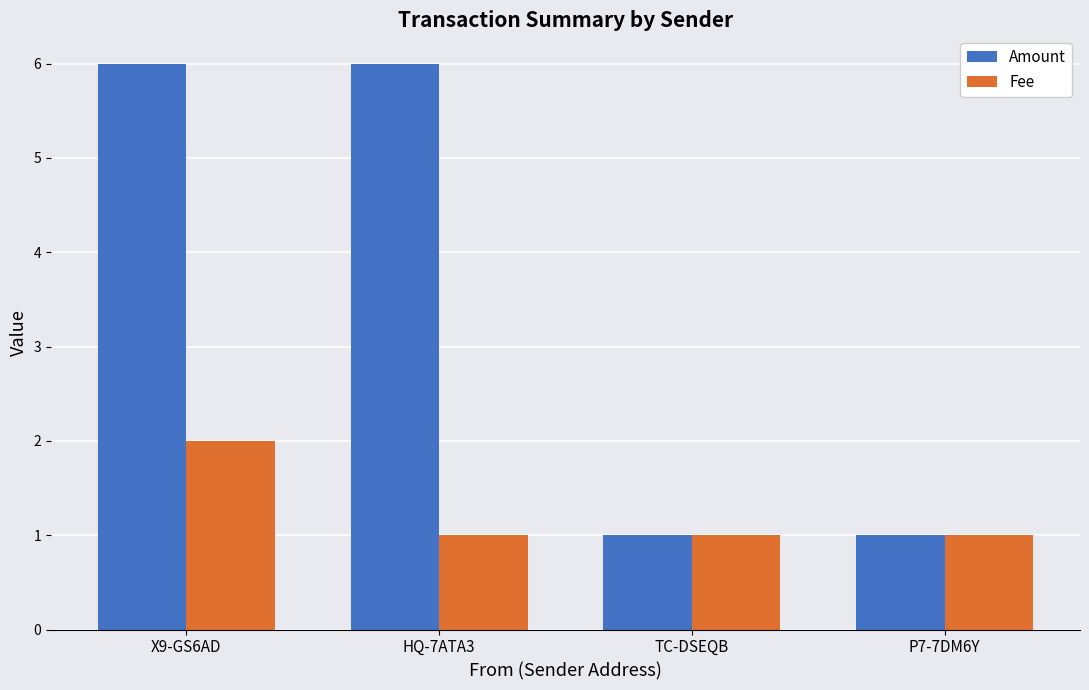

What is the value of the Fee bar at the 2nd from the left?

1